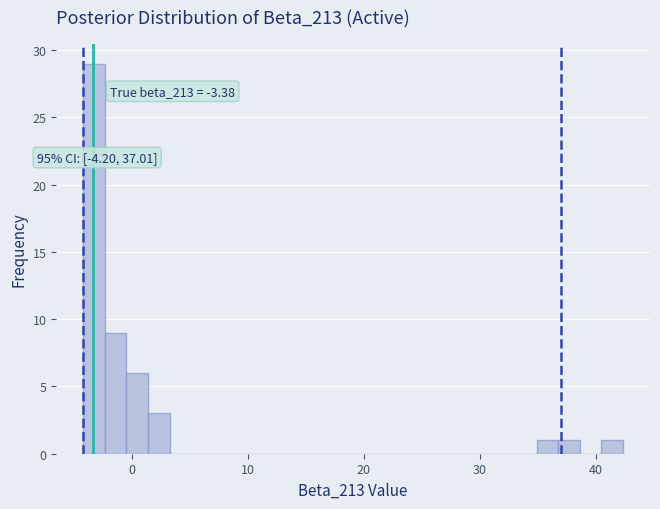

Read against the x-axis, roughly where is the centre of the tallest bar?

-3